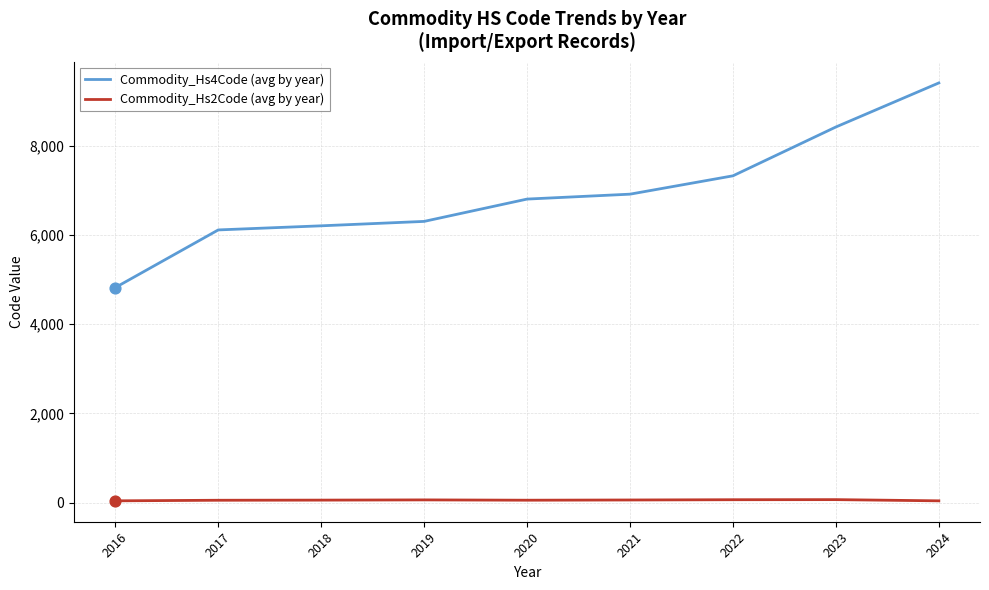

What are all the series names shown in the legend?

Commodity_Hs4Code (avg by year), Commodity_Hs2Code (avg by year)